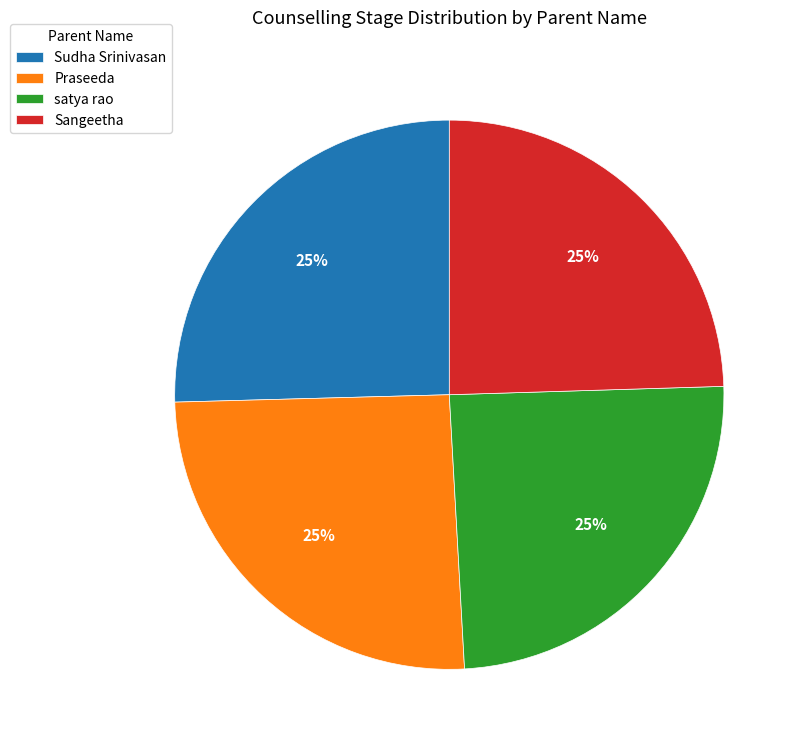

What percentage is the Sangeetha slice, to the nearest percent?

25%